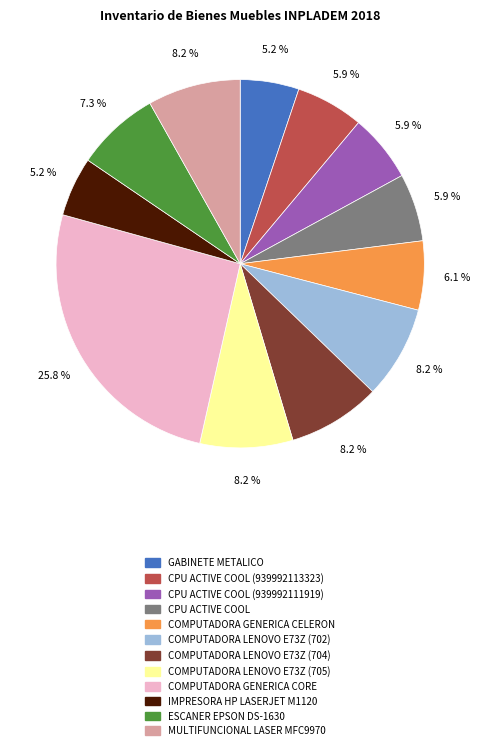

To the nearest percent, what portion does CPU ACTIVE COOL (939992113323) represent?

6%